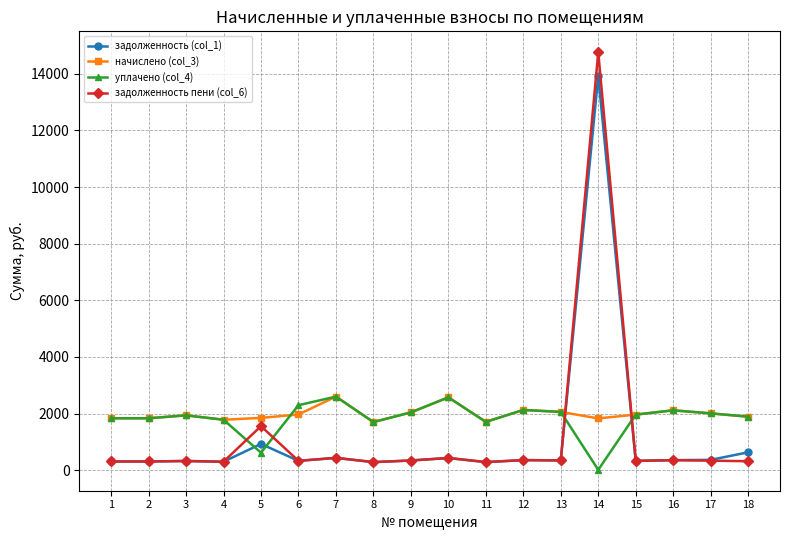

Which series has the largest range (max minus min)?

задолженность пени (col_6)